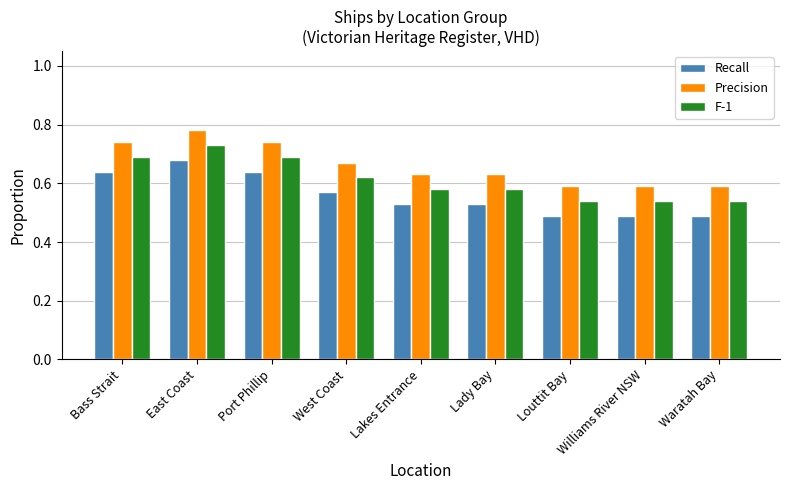

What is the difference between the maximum and minimum values in the Precision series?

0.2